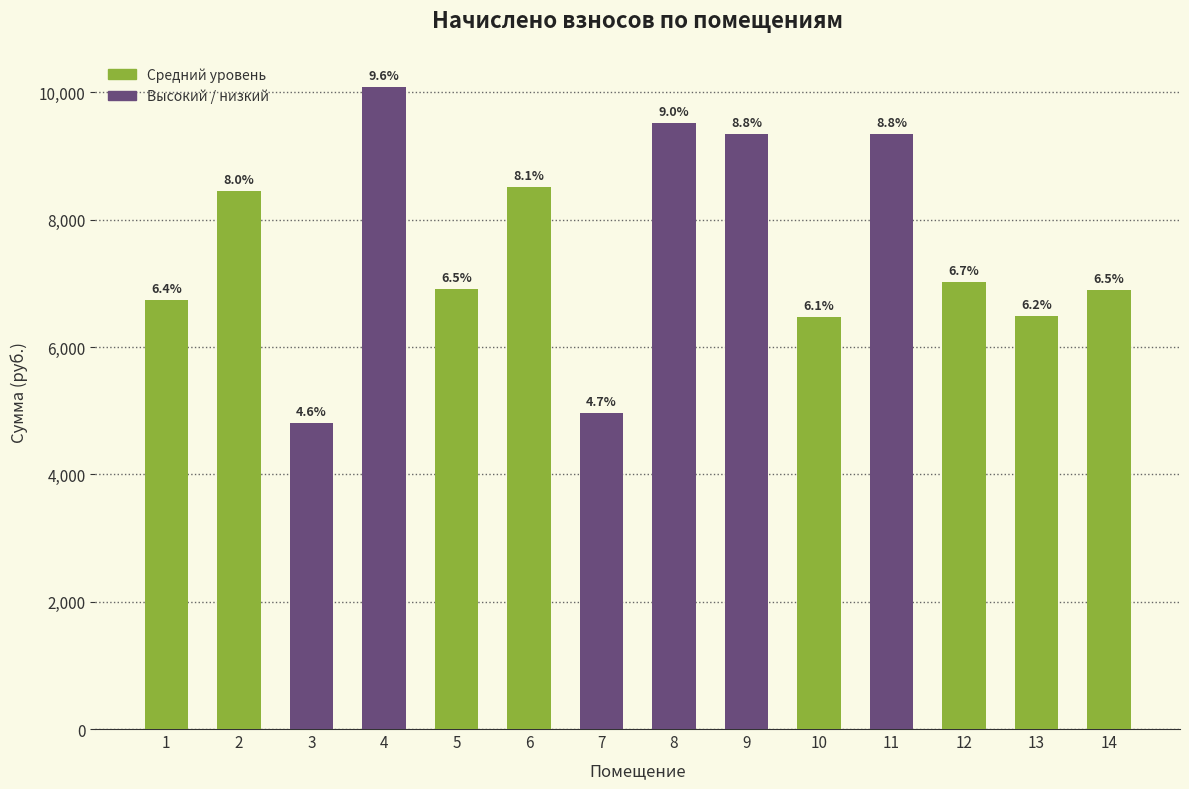

Are the bars horizontal?

No